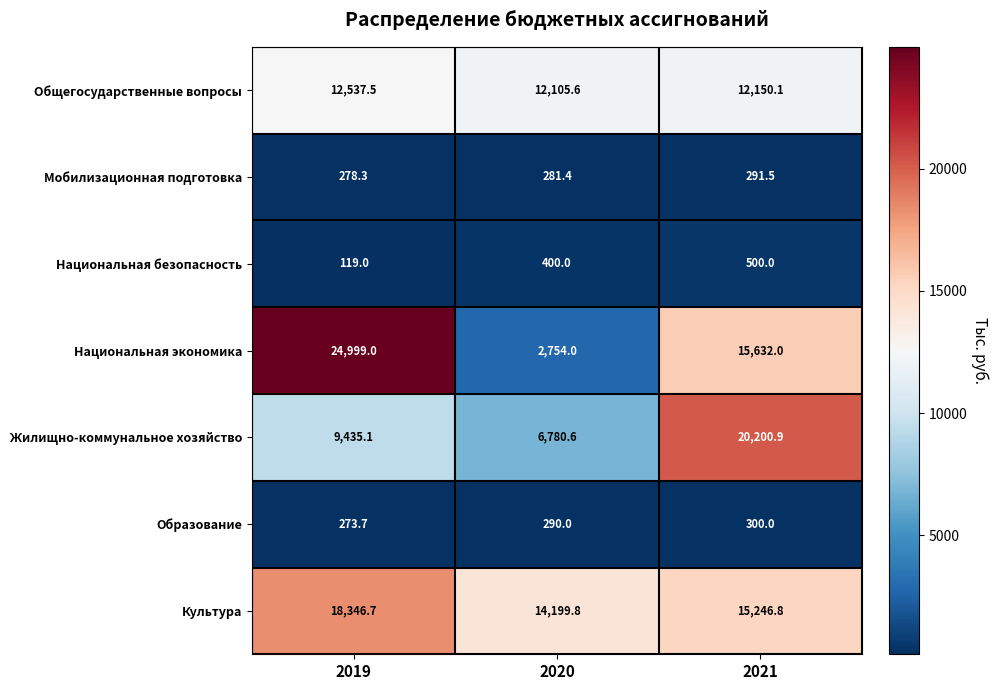

What is the total value across all series at 2020?

36811.4